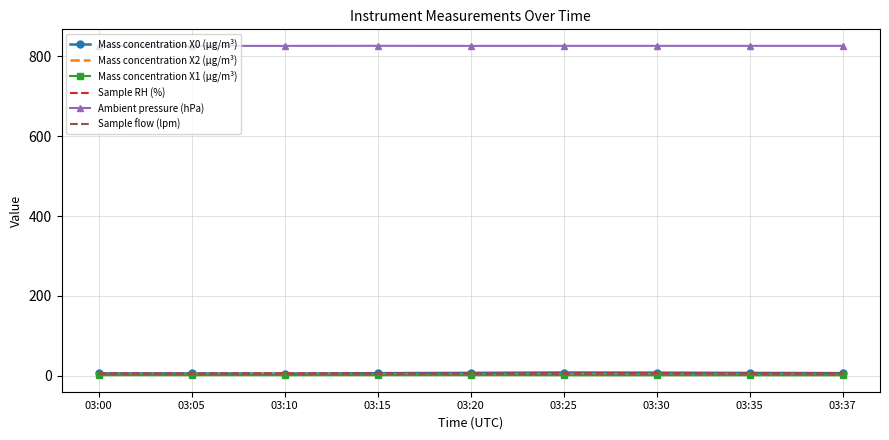

True or false: Mass concentration X2 (μg/m³) and Mass concentration X1 (μg/m³) intersect in this chart.

False